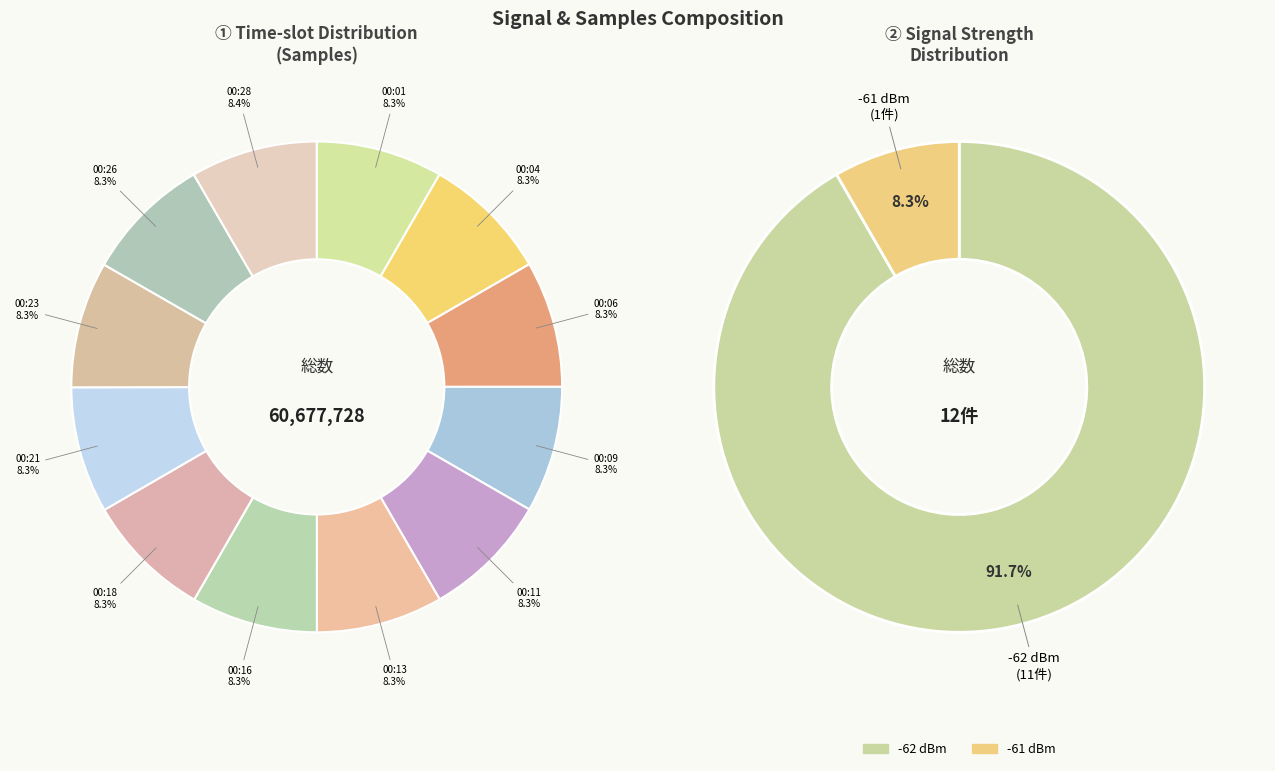

To the nearest percent, what percentage of the pie is 00:09?

8%